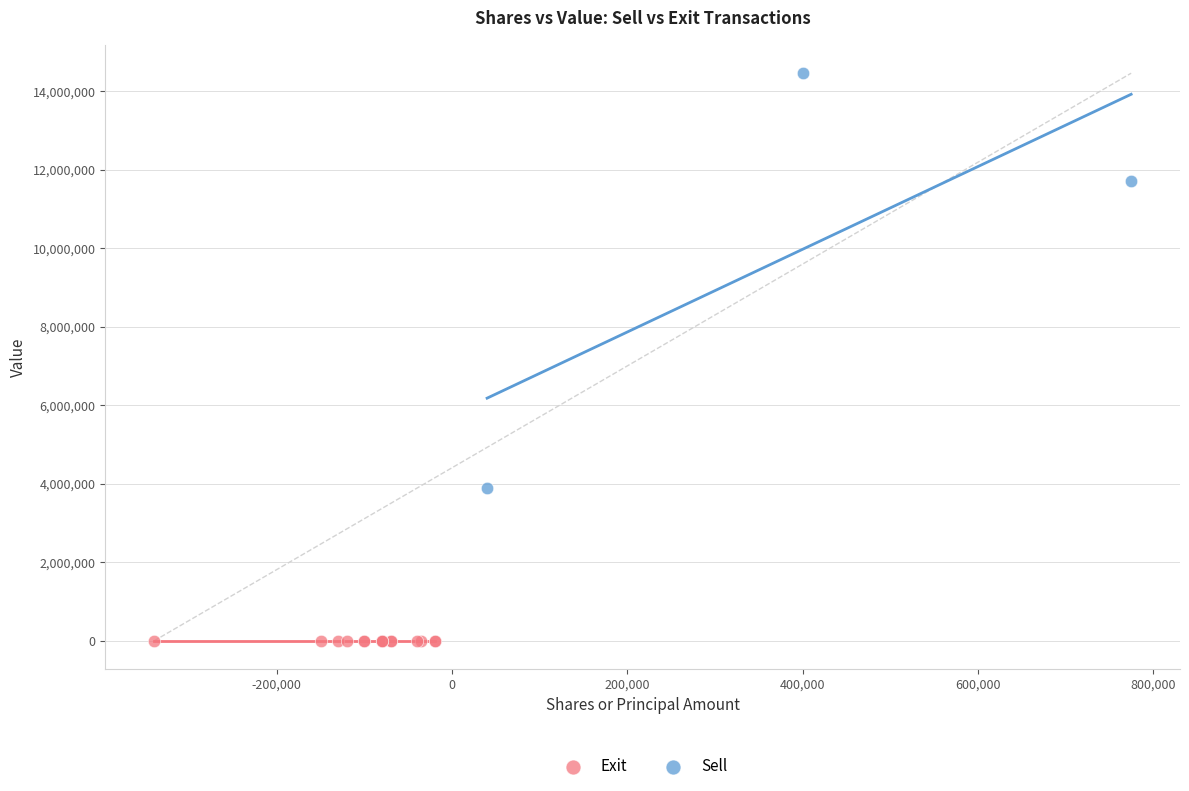

Which series contains the highest Y value?

Sell